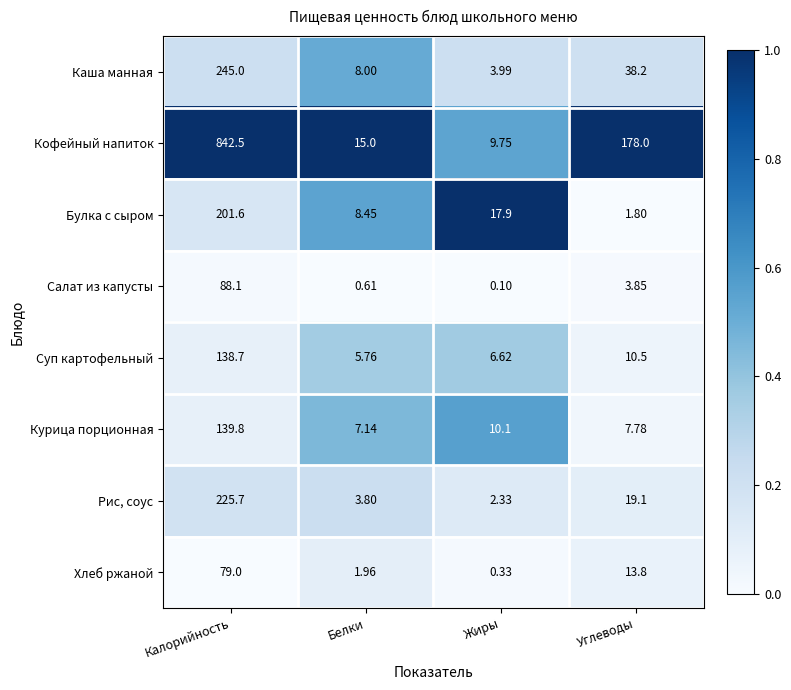

Rank the series by their maximum value, from highest to lowest.

Кофейный напиток, Каша манная, Рис, соус, Булка с сыром, Курица порционная, Суп картофельный, Салат из капусты, Хлеб ржаной